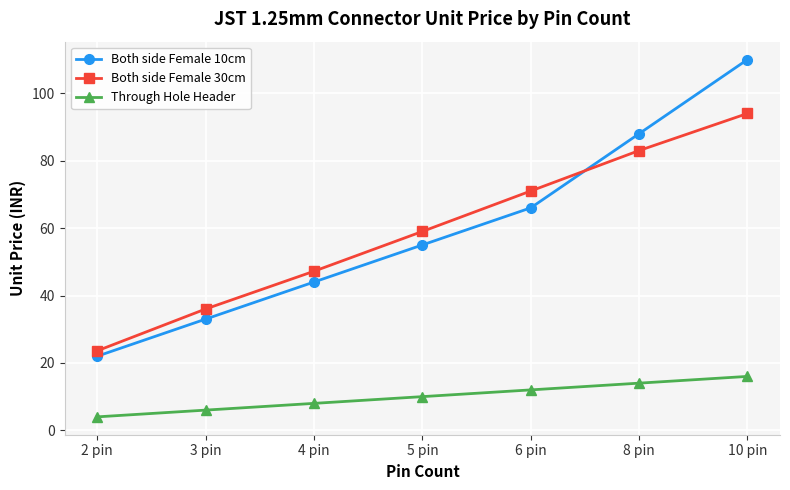

How many values in the Both side Female 10cm series are below 55?

3